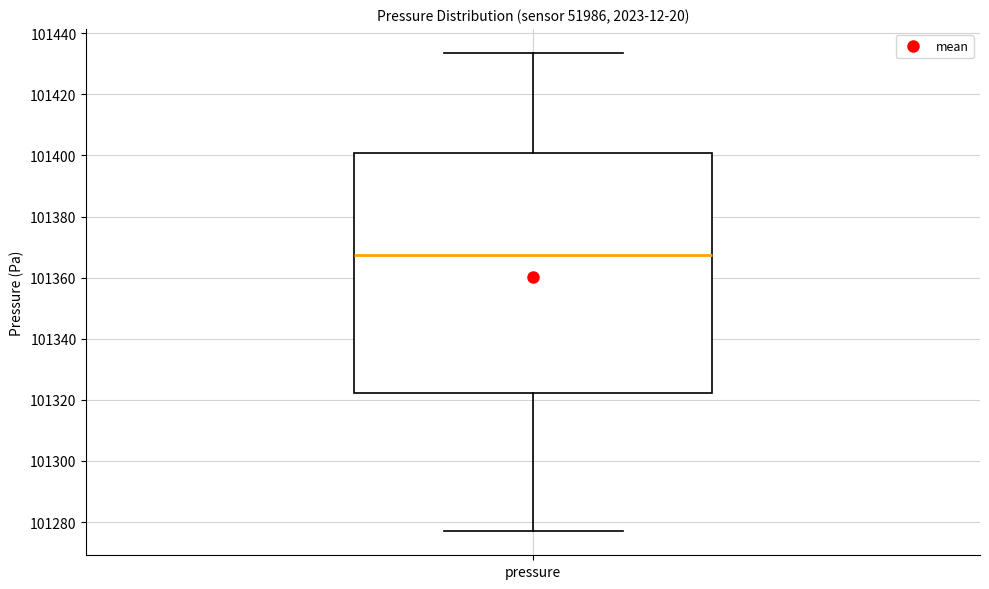

Where does the lower whisker of the box for pressure end on the y-axis? The values are not printed on the chart, so give them approximately, as read against the axis.

101276